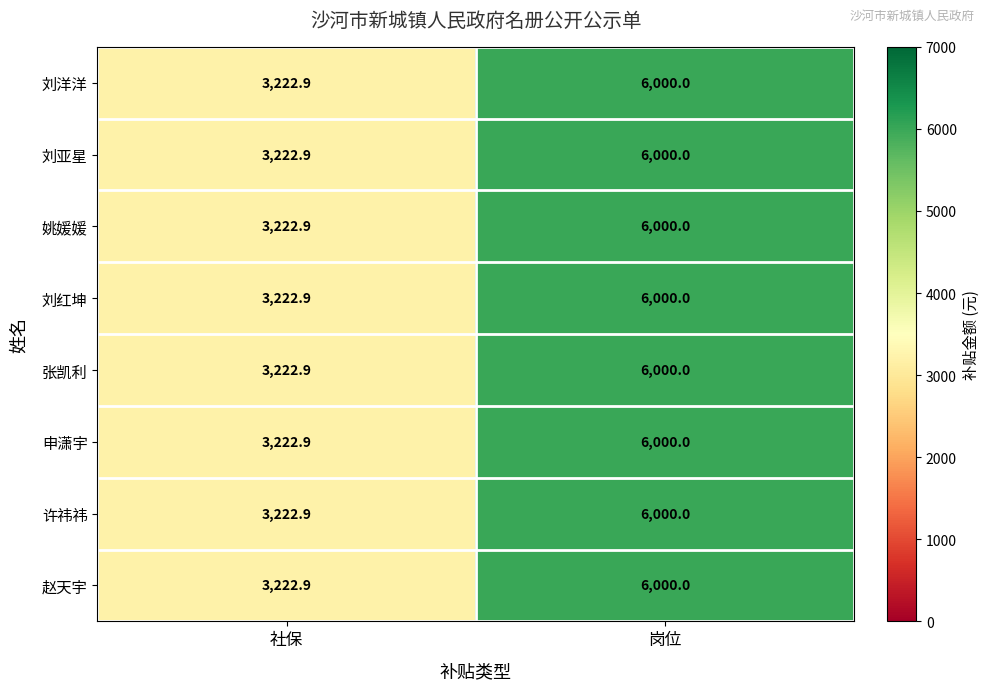

Where is 张凯利 nearest to the value 4611?

社保